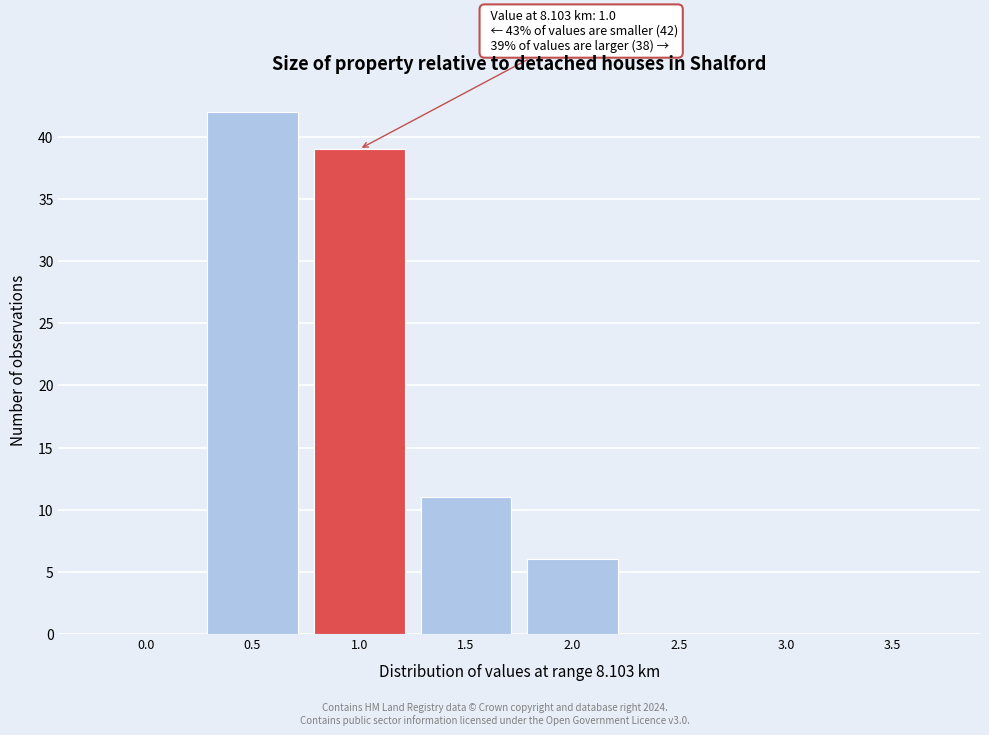

Reading left to right, list all the values displayed in this chart.

0.0=0	0.5=42	1.0=39	1.5=11	2.0=6	2.5=0	3.0=0	3.5=0